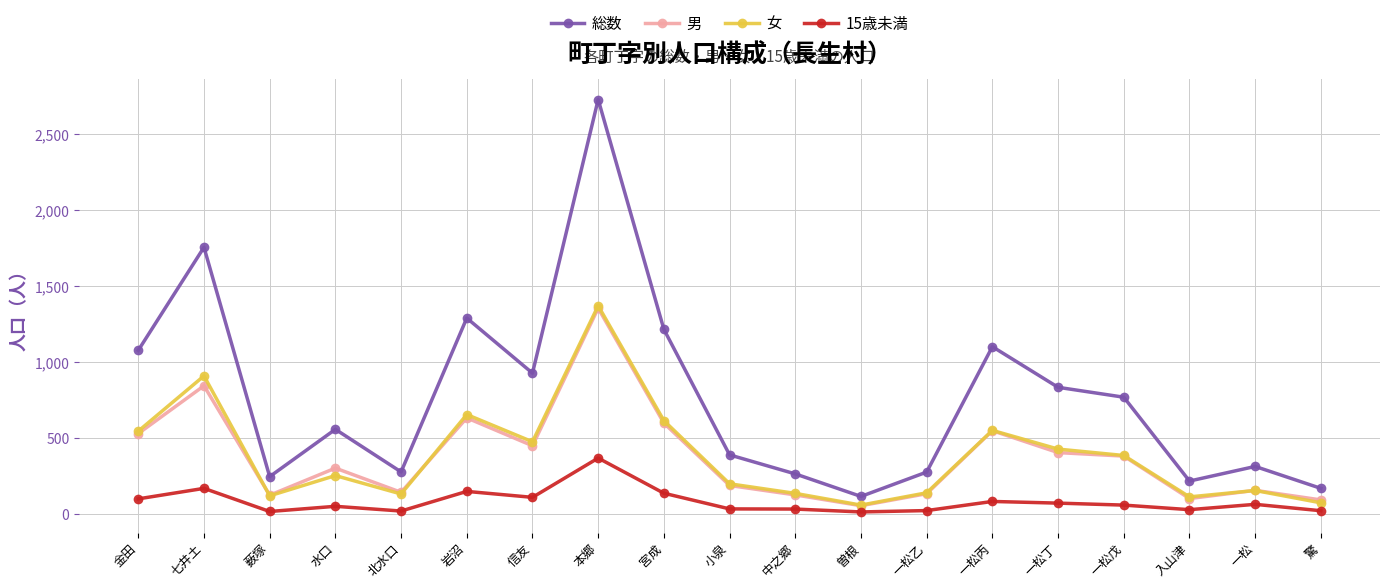

True or false: 総数 and 男 cross at least once.

False